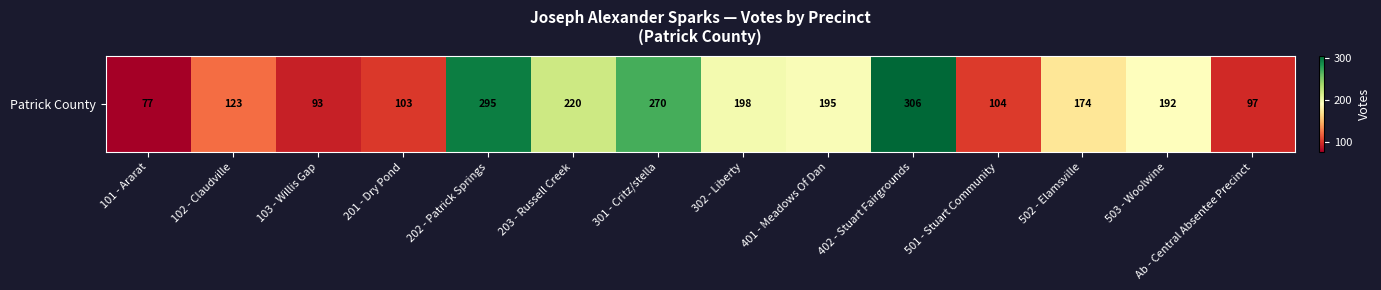

What is the average value?

175